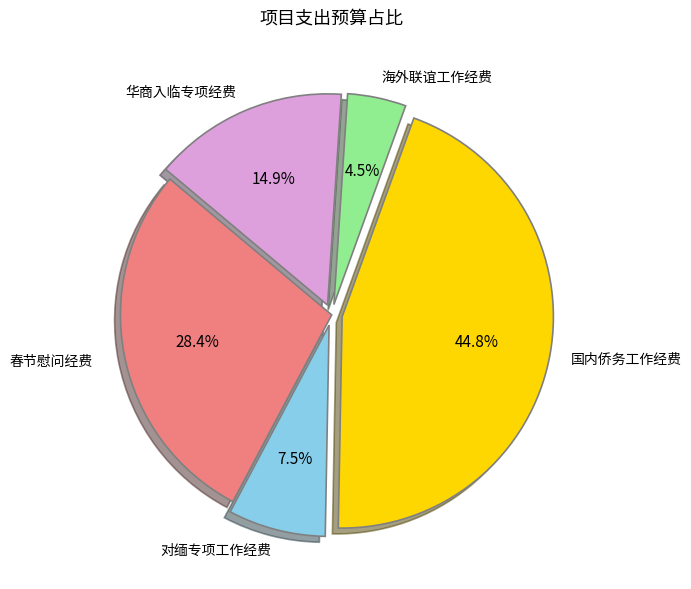

Does any single category account for the majority?

No